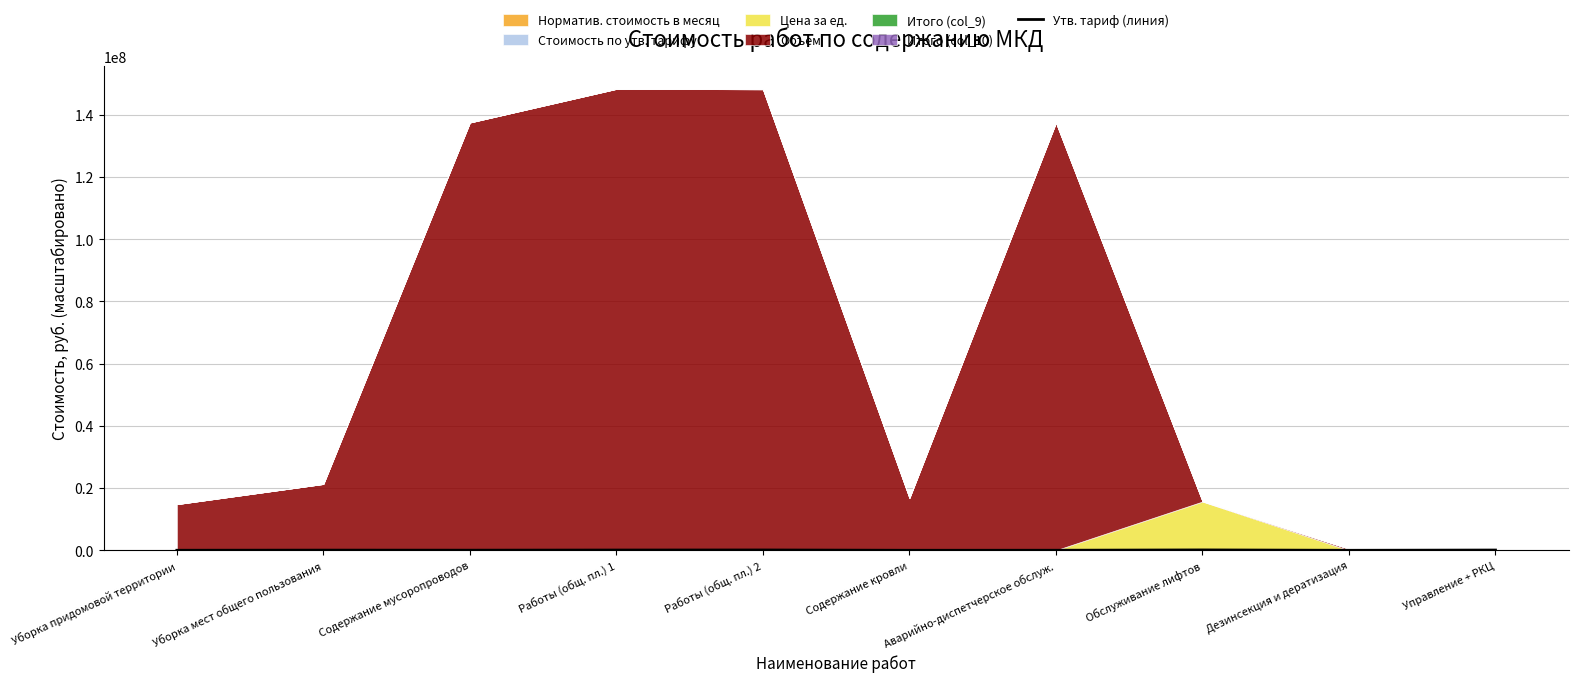

Approximately how many times larger is the value at Работы (общ. пл.) 1 compared to Управление + РКЦ?

1.0